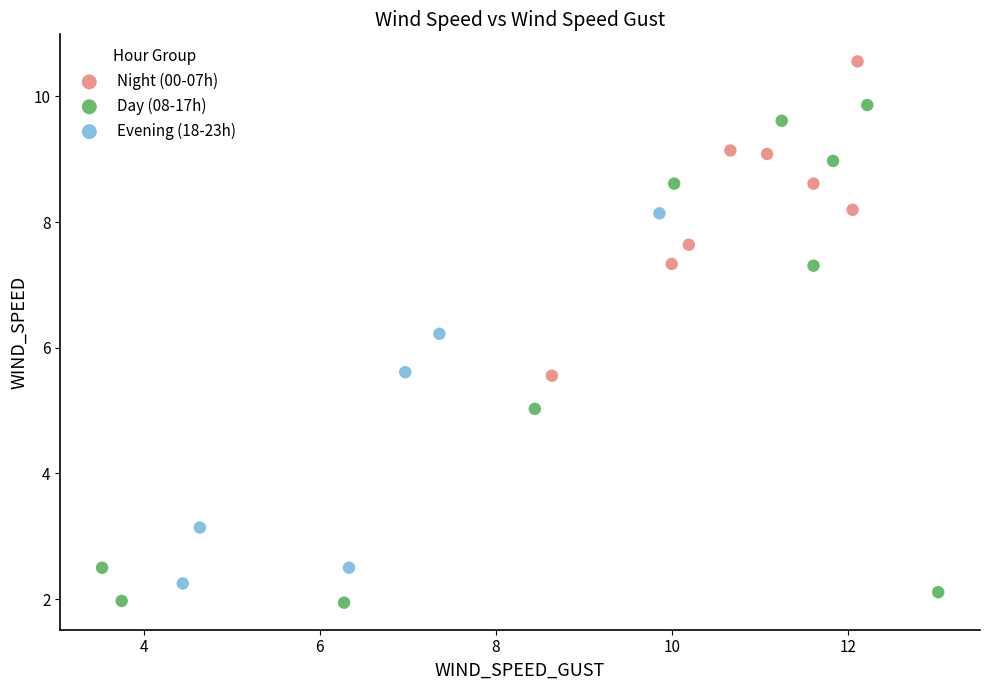

Which series has the largest Y range (max minus min)?

Day (08-17h)